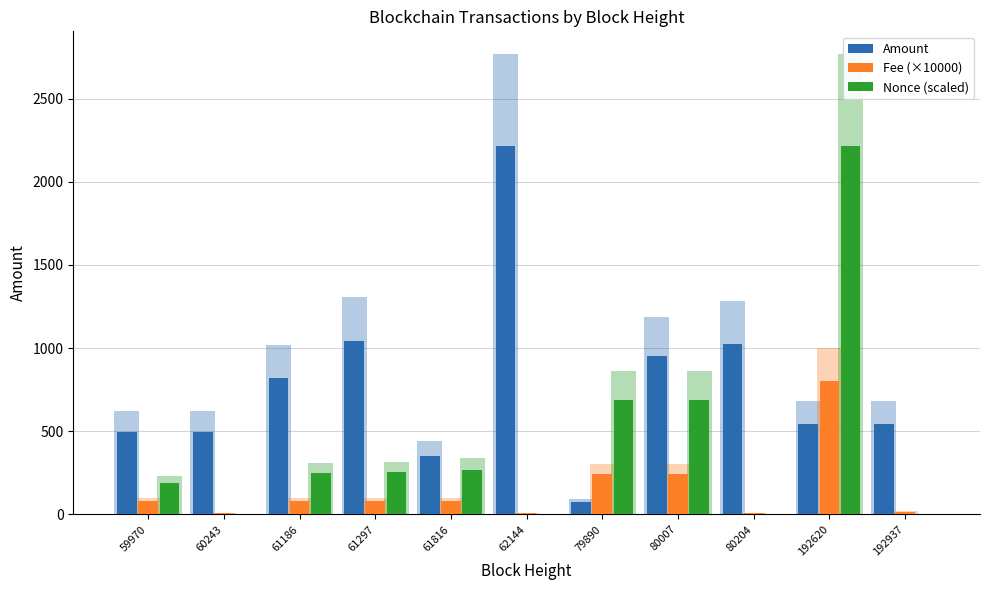

The value of Fee (×10000) at 61186 is 29.8. True or false?

False